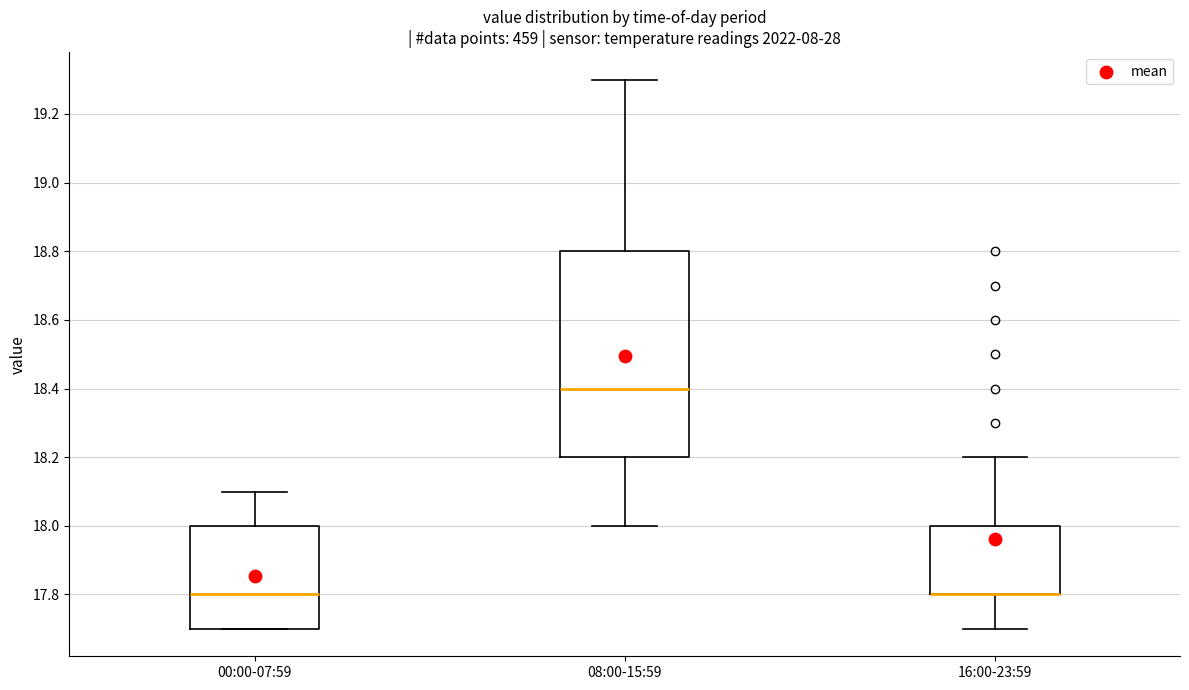

Comparing the boxes themselves (not the whiskers), which one is the tallest?

08:00-15:59